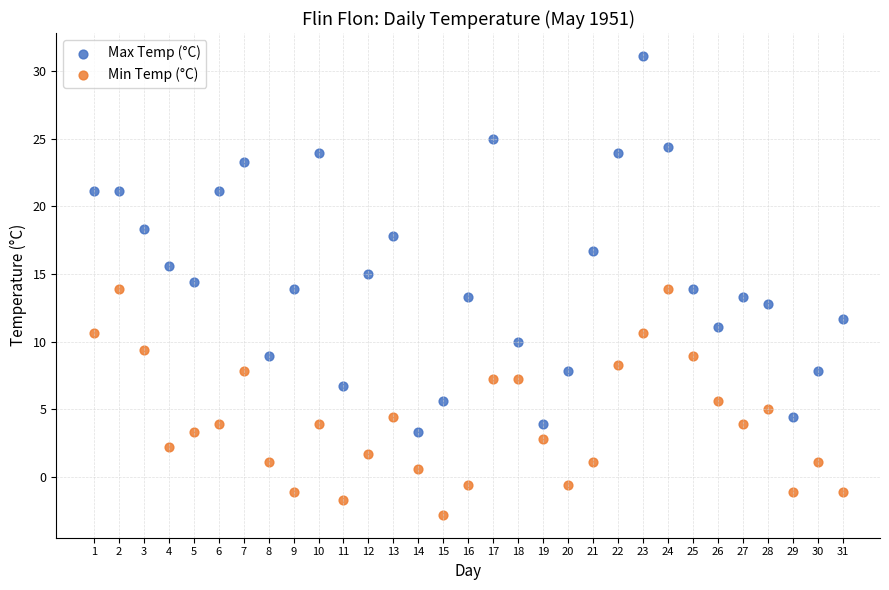

Which series has the largest Y range (max minus min)?

Max Temp (°C)